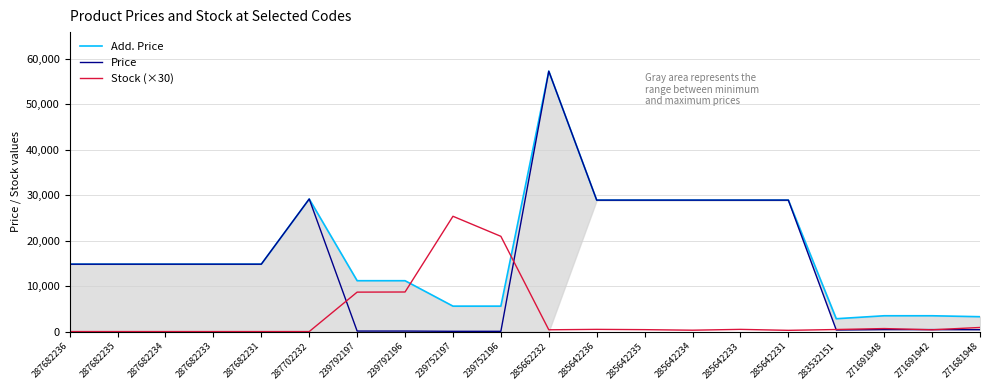

What is the value of the Price point at the 3rd from the left?

14817.6